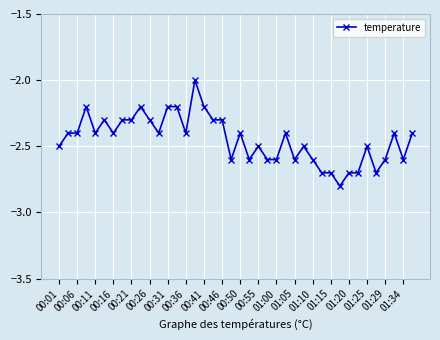

Reading left to right, what are all the values shown in this chart?

-2.5	-2.4	-2.4	-2.2	-2.4	-2.3	-2.4	-2.3	-2.3	-2.2	-2.3	-2.4	-2.2	-2.2	-2.4	-2.0	-2.2	-2.3	-2.3	-2.6	-2.4	-2.6	-2.5	-2.6	-2.6	-2.4	-2.6	-2.5	-2.6	-2.7	-2.7	-2.8	-2.7	-2.7	-2.5	-2.7	-2.6	-2.4	-2.6	-2.4